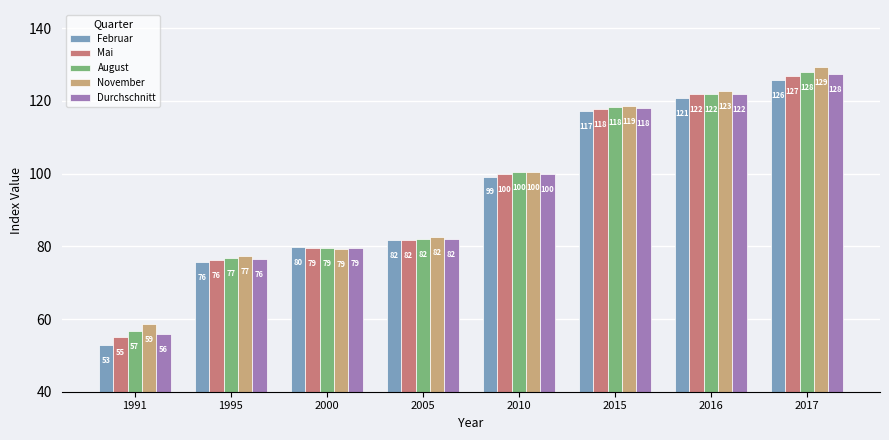

Which series changed the most between 2000 and 2016?

November